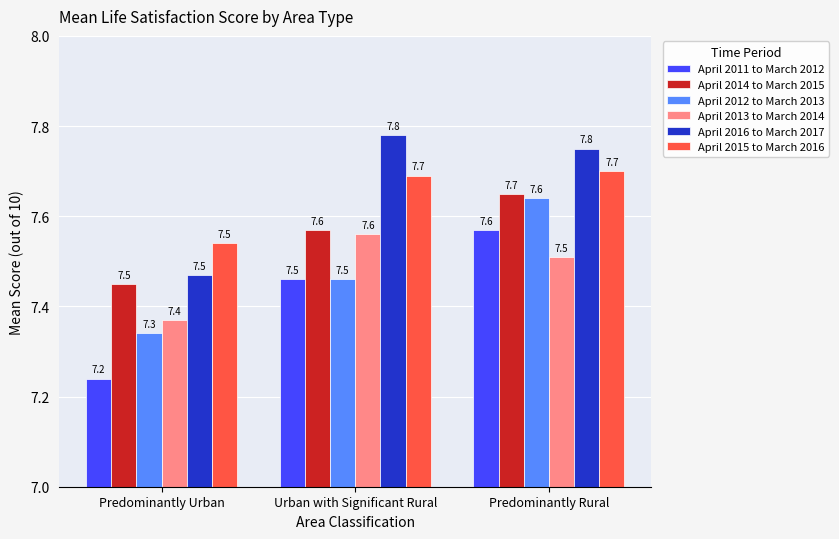

True or false: April 2016 to March 2017 has a value of 5.2 at Predominantly Urban.

False